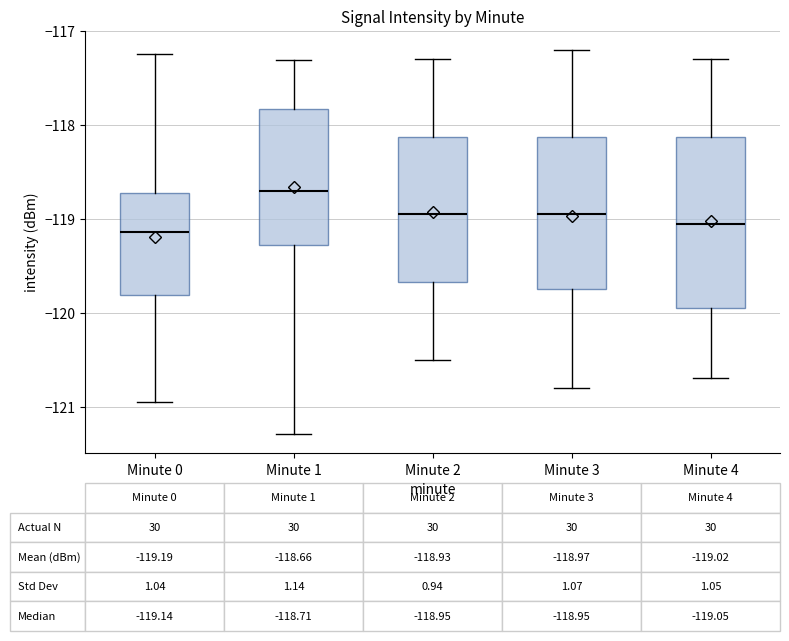

Which box is the tallest, from its lower edge to its upper edge?

Minute 4